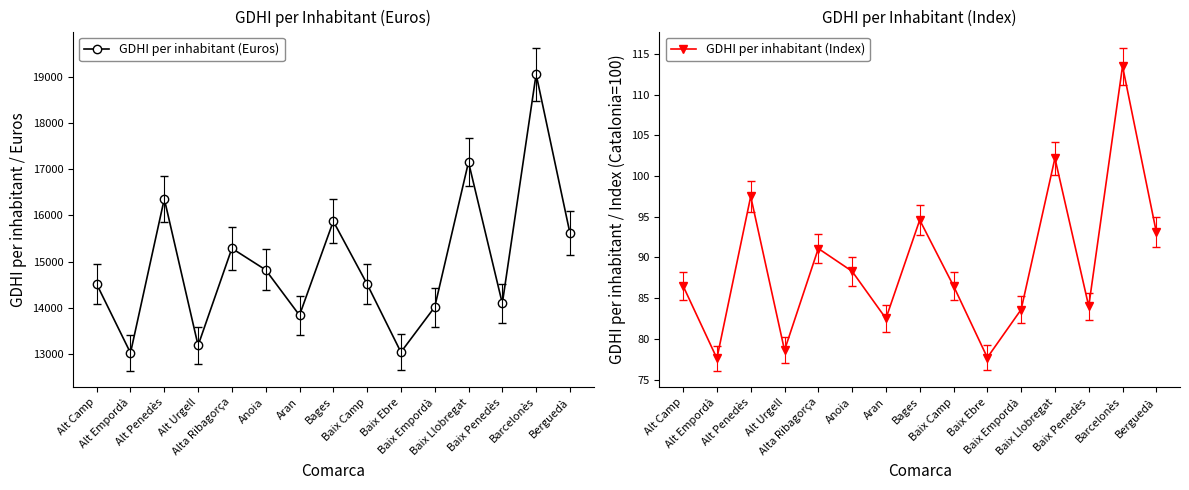

Where is the first local minimum for GDHI per inhabitant (Index)?

Alt Empordà